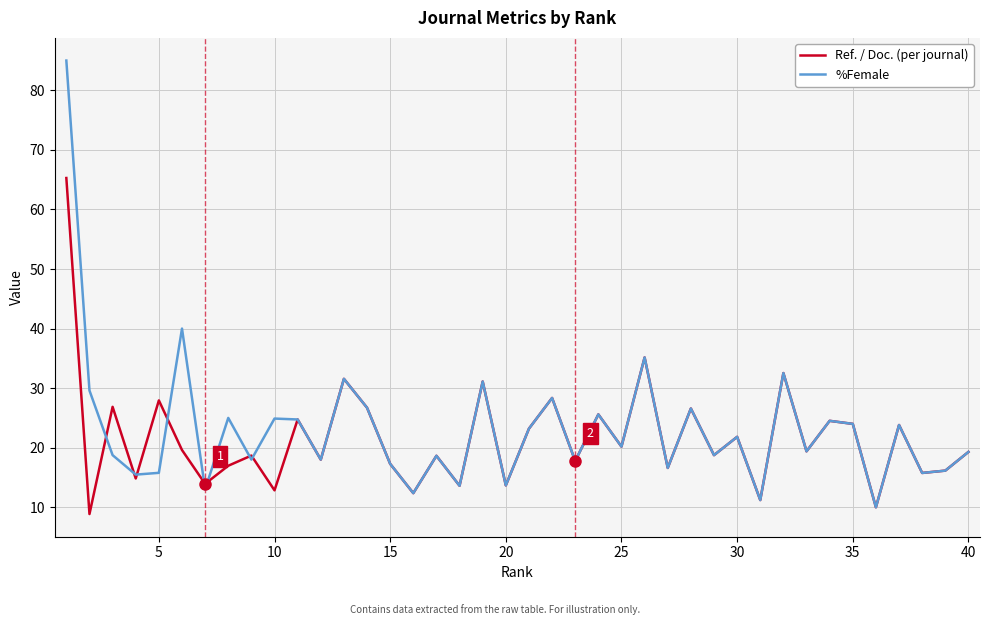

What is the difference between the maximum and second lowest values in the Ref. / Doc. (per journal) series?

55.3